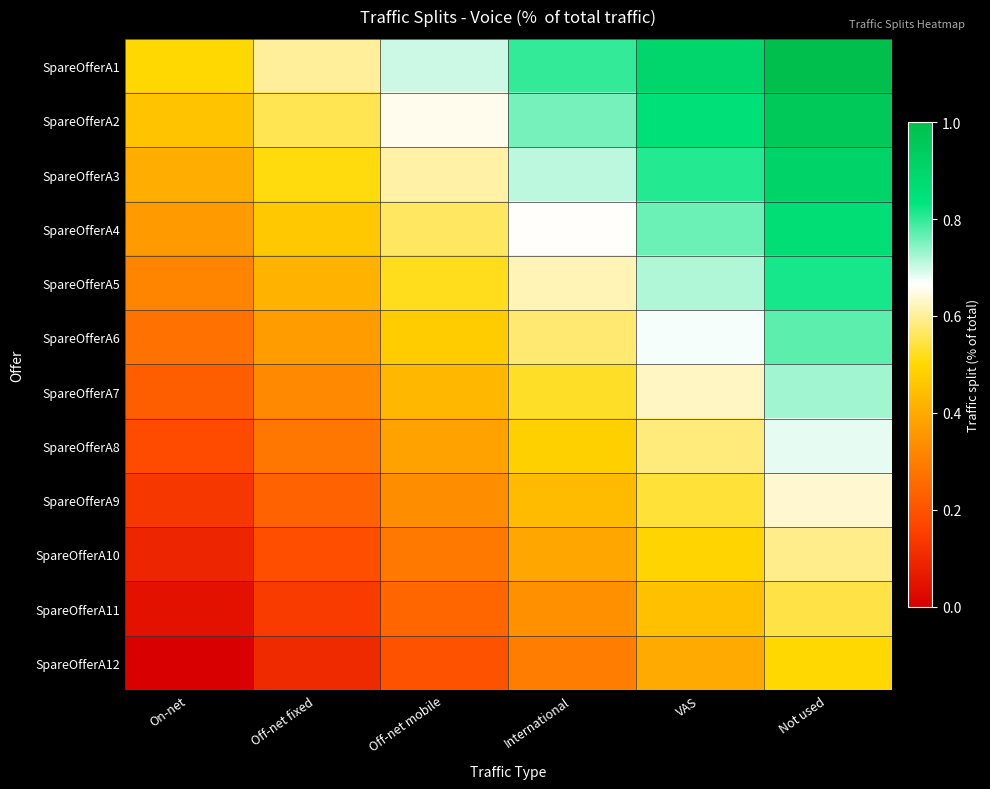

Reading left to right, list all the values displayed in this chart.

SpareOfferA1: On-net=0.5	Off-net fixed=0.6	Off-net mobile=0.7	International=0.8	VAS=0.9	Not used=1.0
SpareOfferA2: On-net=0.5	Off-net fixed=0.6	Off-net mobile=0.7	International=0.8	VAS=0.9	Not used=1.0
SpareOfferA3: On-net=0.4	Off-net fixed=0.5	Off-net mobile=0.6	International=0.7	VAS=0.8	Not used=0.9
SpareOfferA4: On-net=0.4	Off-net fixed=0.5	Off-net mobile=0.6	International=0.7	VAS=0.8	Not used=0.9
SpareOfferA5: On-net=0.3	Off-net fixed=0.4	Off-net mobile=0.5	International=0.6	VAS=0.7	Not used=0.8
SpareOfferA6: On-net=0.3	Off-net fixed=0.4	Off-net mobile=0.5	International=0.6	VAS=0.7	Not used=0.8
SpareOfferA7: On-net=0.2	Off-net fixed=0.3	Off-net mobile=0.4	International=0.5	VAS=0.6	Not used=0.7
SpareOfferA8: On-net=0.2	Off-net fixed=0.3	Off-net mobile=0.4	International=0.5	VAS=0.6	Not used=0.7
SpareOfferA9: On-net=0.1	Off-net fixed=0.2	Off-net mobile=0.3	International=0.4	VAS=0.5	Not used=0.6
SpareOfferA10: On-net=0.1	Off-net fixed=0.2	Off-net mobile=0.3	International=0.4	VAS=0.5	Not used=0.6
SpareOfferA11: On-net=0.0	Off-net fixed=0.1	Off-net mobile=0.2	International=0.3	VAS=0.4	Not used=0.5
SpareOfferA12: On-net=0.0	Off-net fixed=0.1	Off-net mobile=0.2	International=0.3	VAS=0.4	Not used=0.5